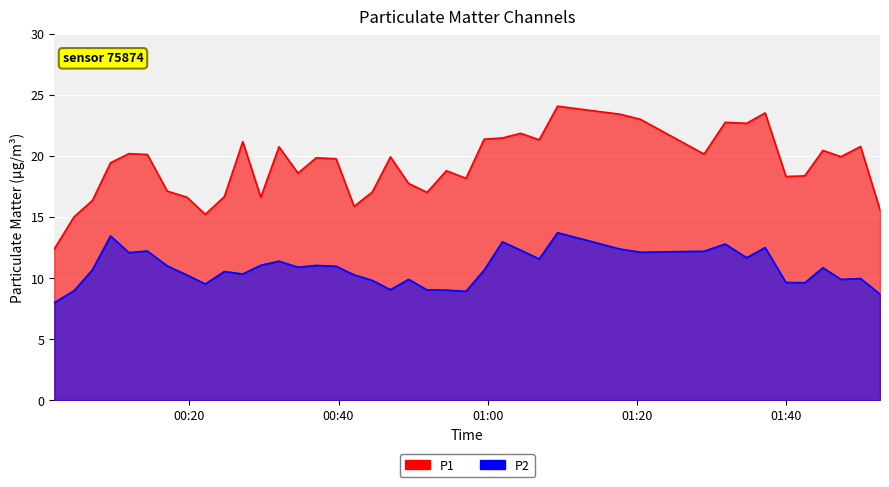

Which has a higher value, 2023-05-23T00:04:34 or 2023-05-23T00:59:30?

2023-05-23T00:59:30